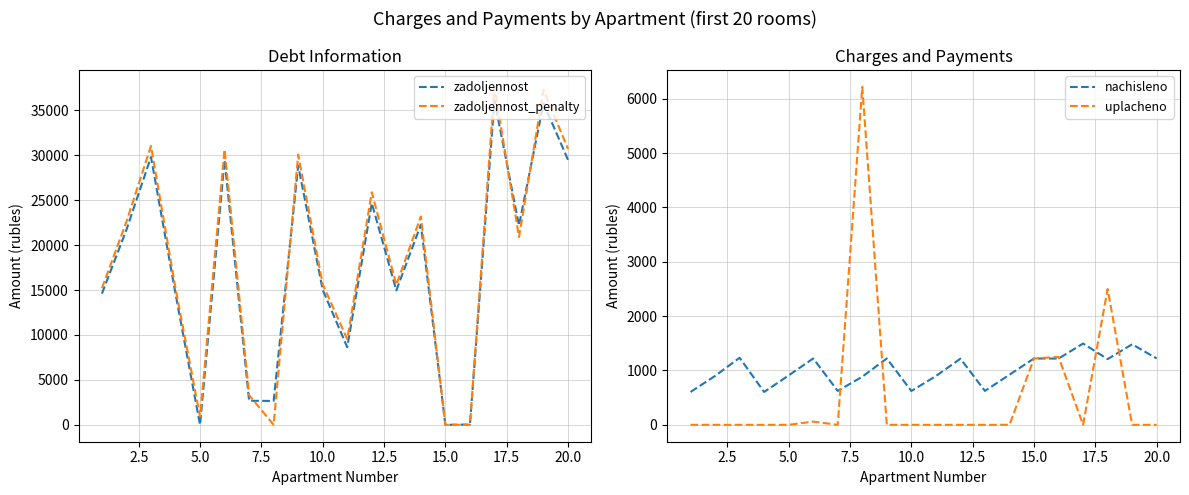

What is the average value of the uplacheno series?

562.4